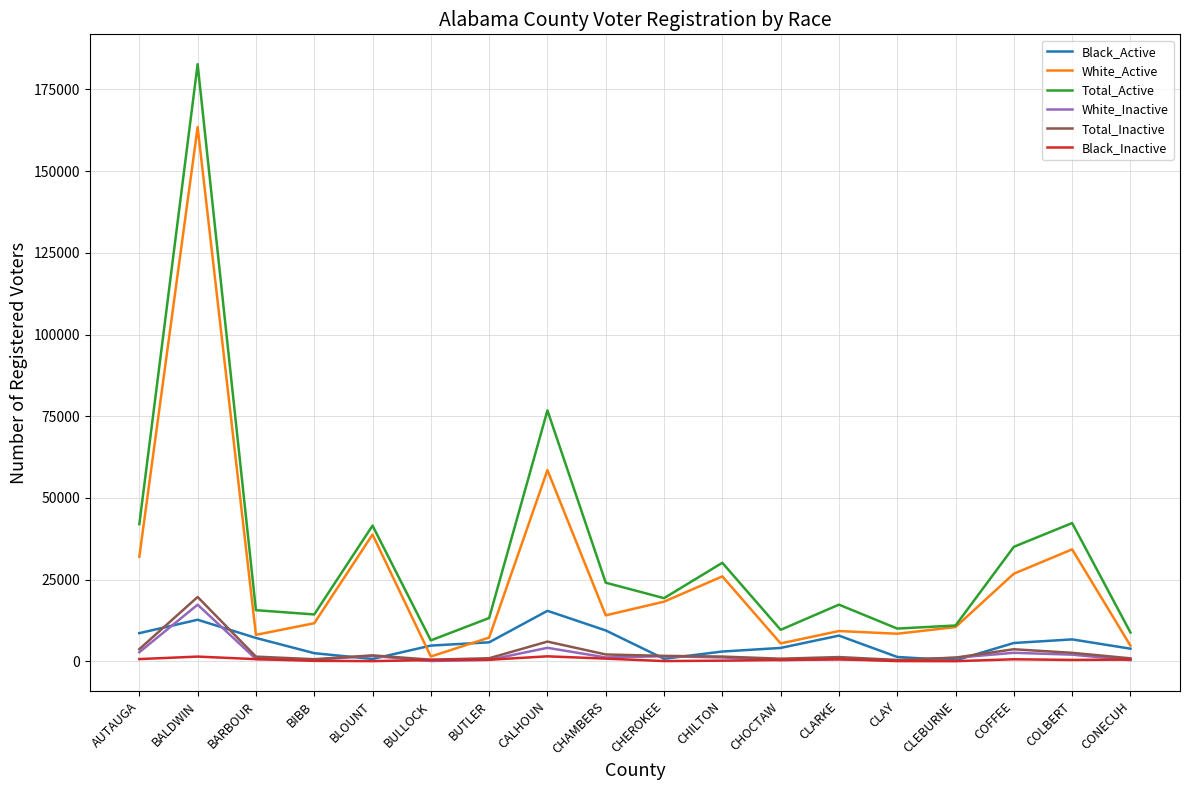

Which series has the largest range (max minus min)?

Total_Active